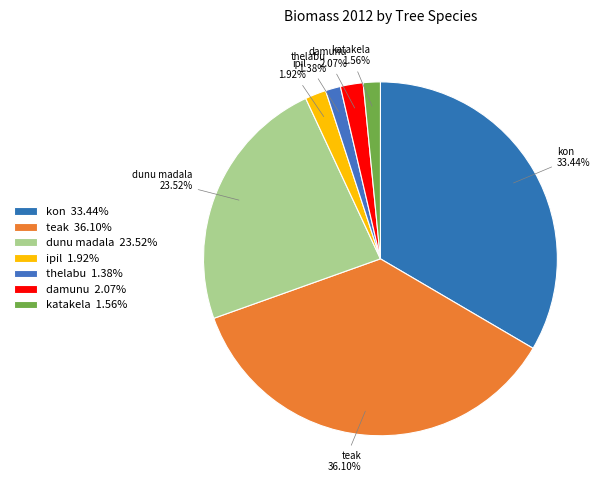

Does thelabu account for over 50% of the chart?

No